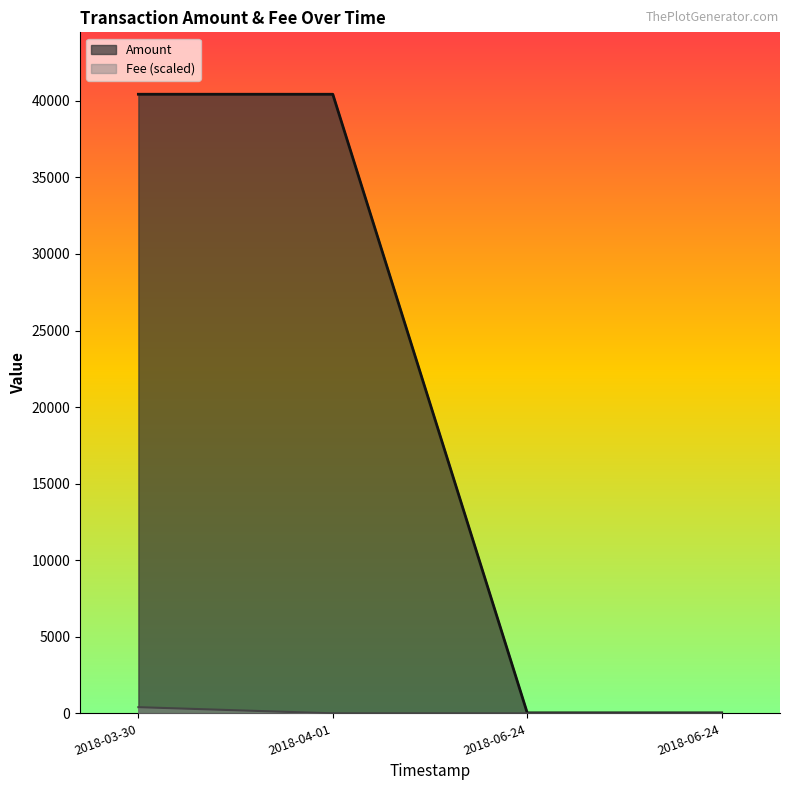

How many distinct data groups are displayed?

2